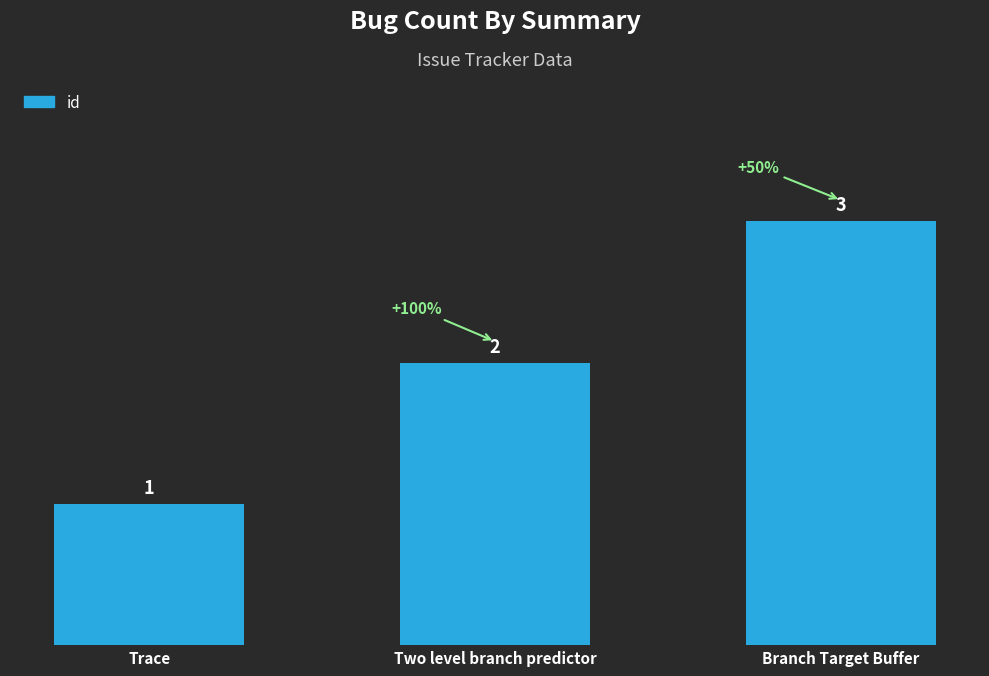

Are the bars horizontal?

No